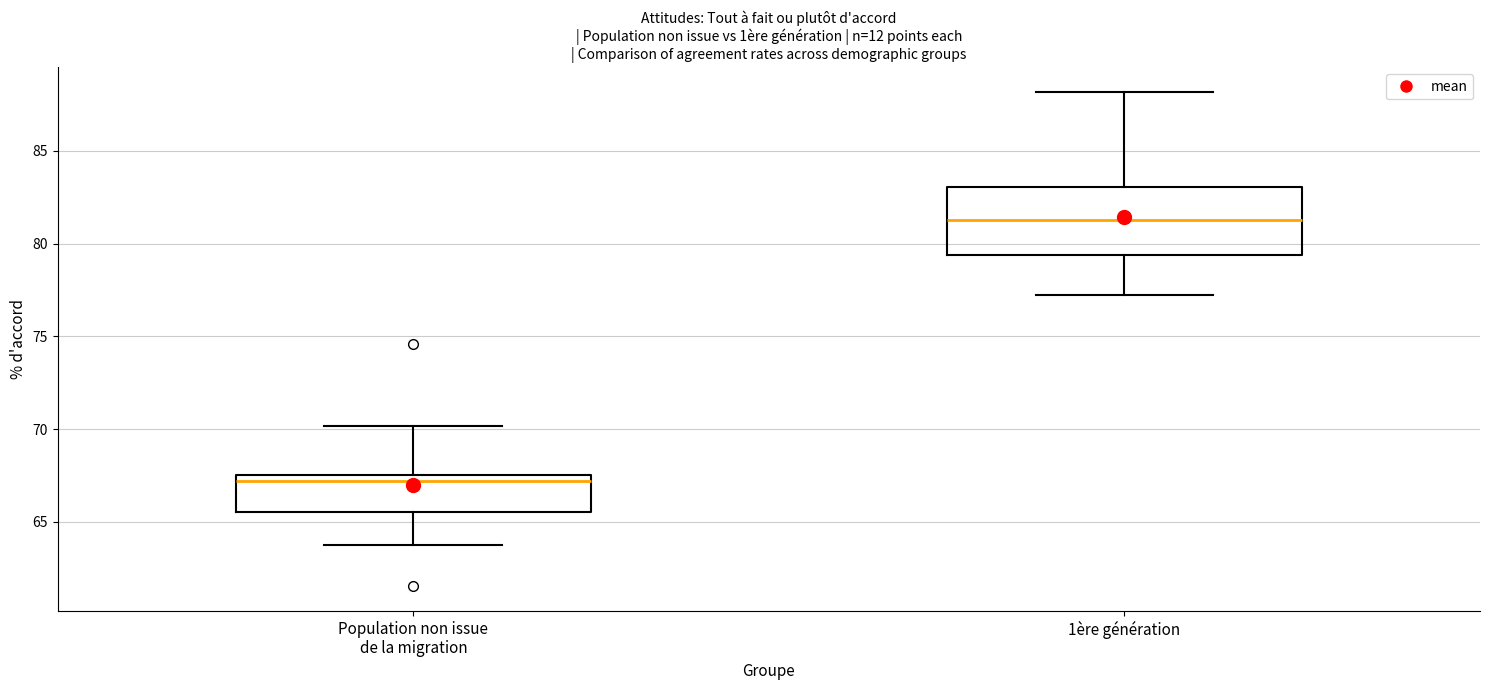

Where does the upper whisker of the box for Population non issue de la migration end on the y-axis? The values are not printed on the chart, so give them approximately, as read against the axis.

70.0